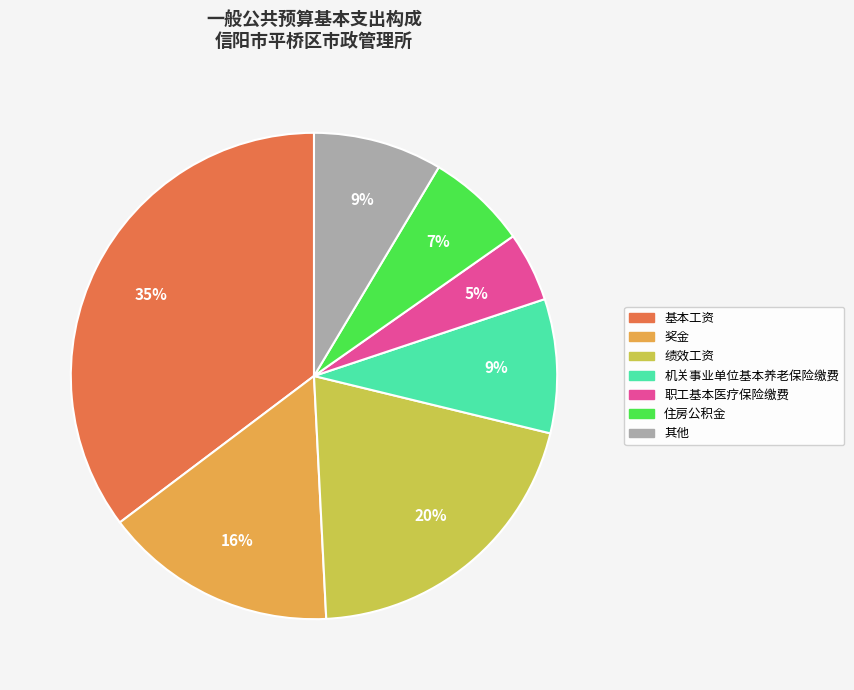

Is there any slice that represents more than half of the pie?

No